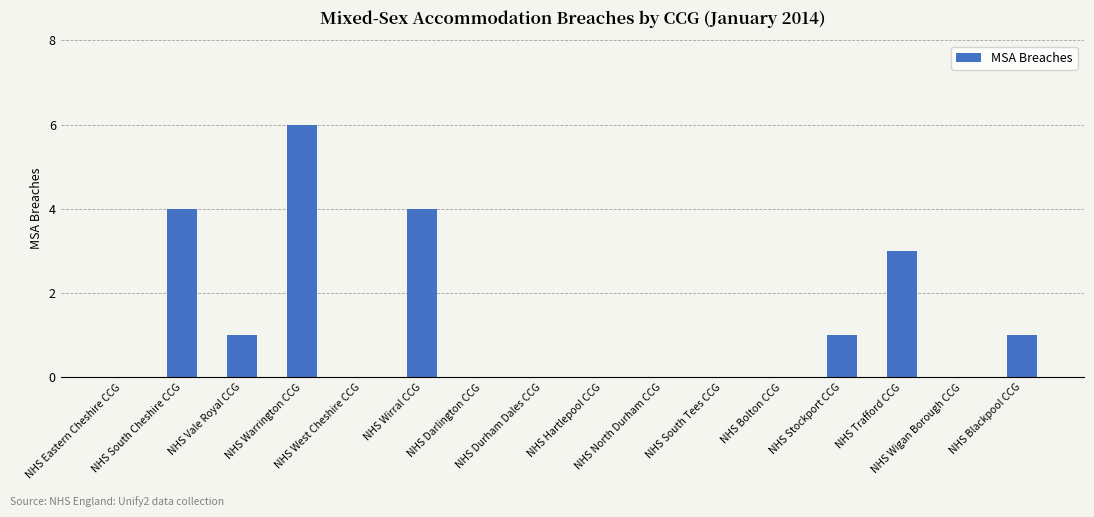

Read the value at NHS South Cheshire CCG.

4